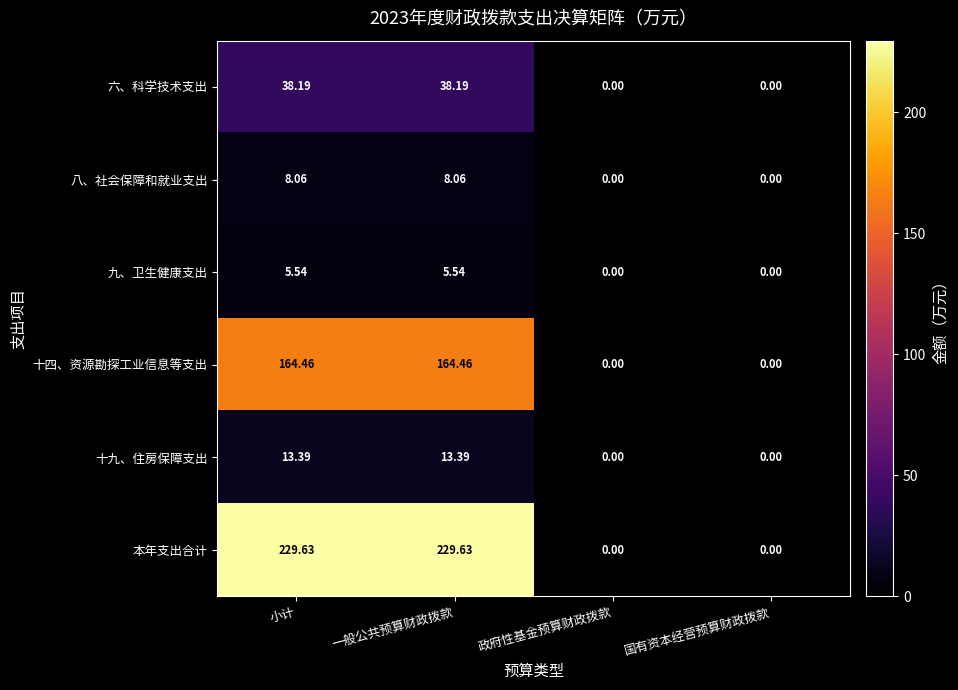

Which series has the largest total across all categories?

本年支出合计